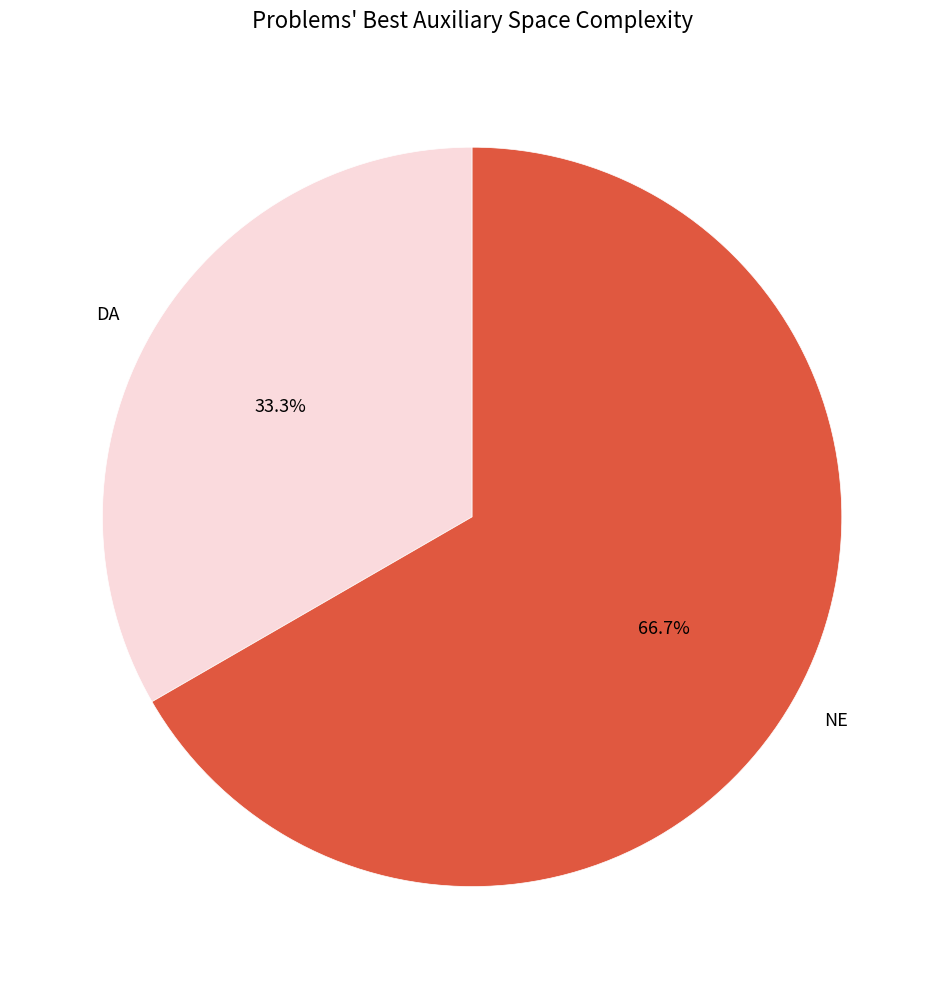

The DA slice represents 33% of the pie. True or false?

True